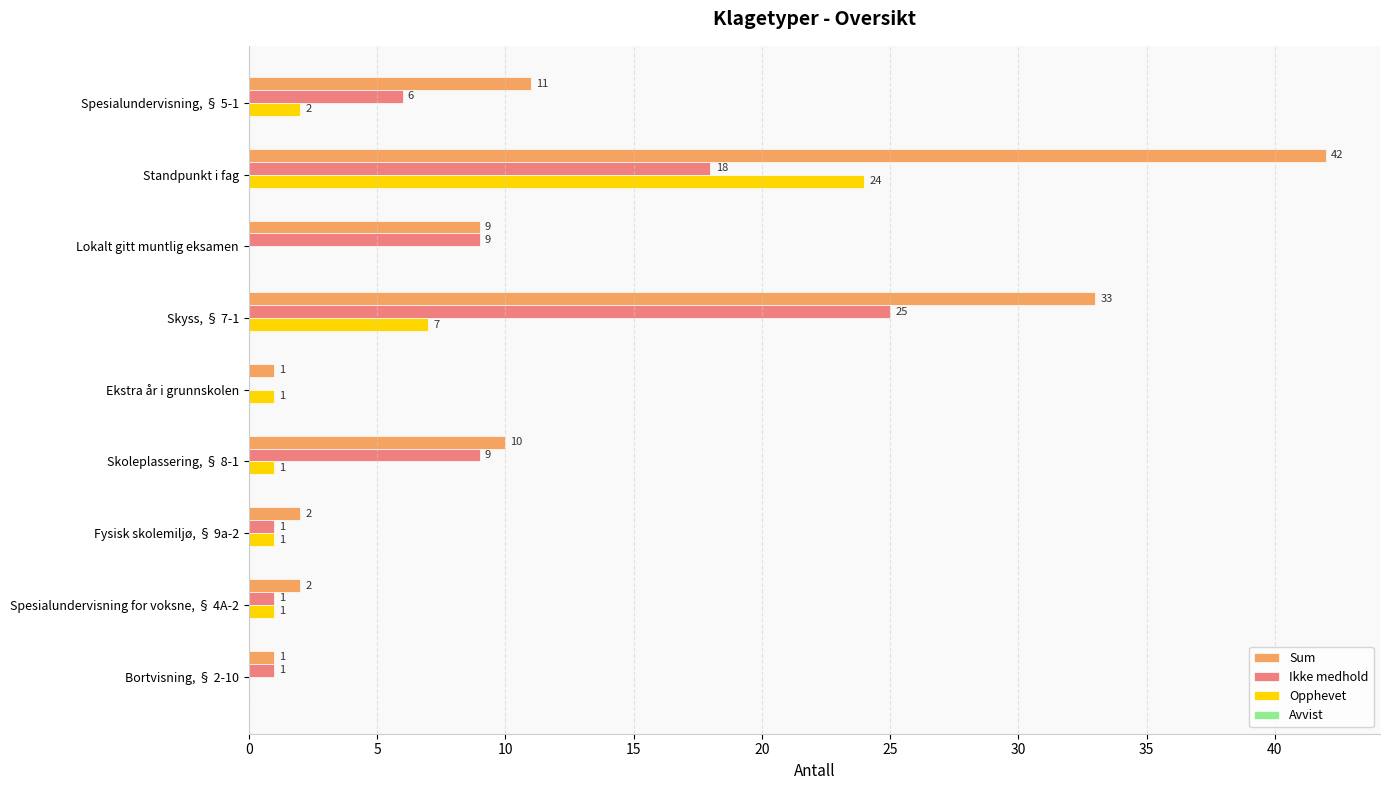

The value of Sum at Fysisk skolemiljø, § 9a-2 is 2. True or false?

True